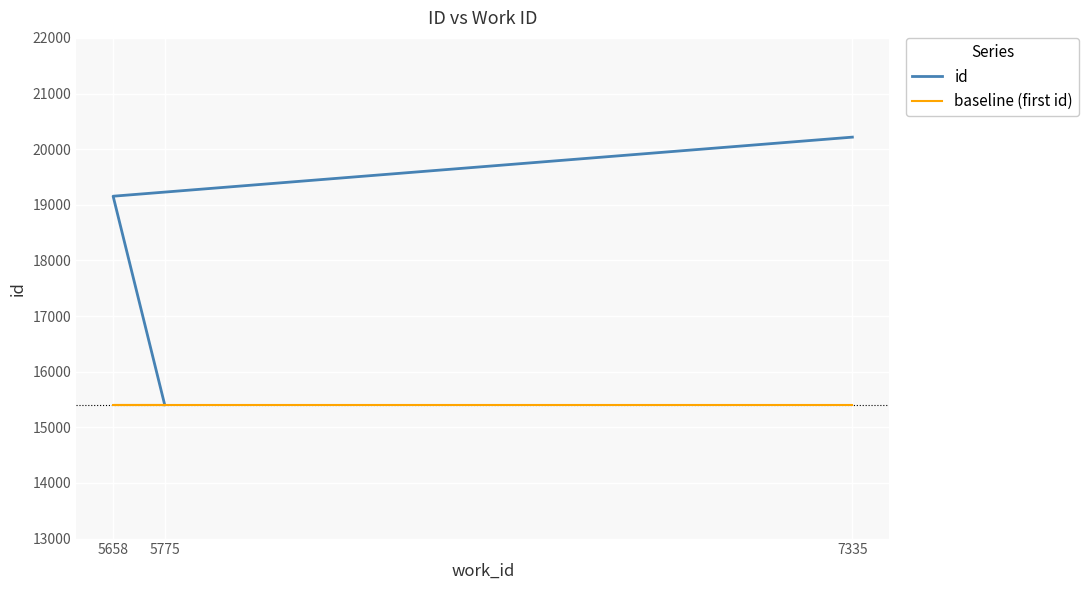

Between 5658 and 7335, which series saw the biggest shift?

id